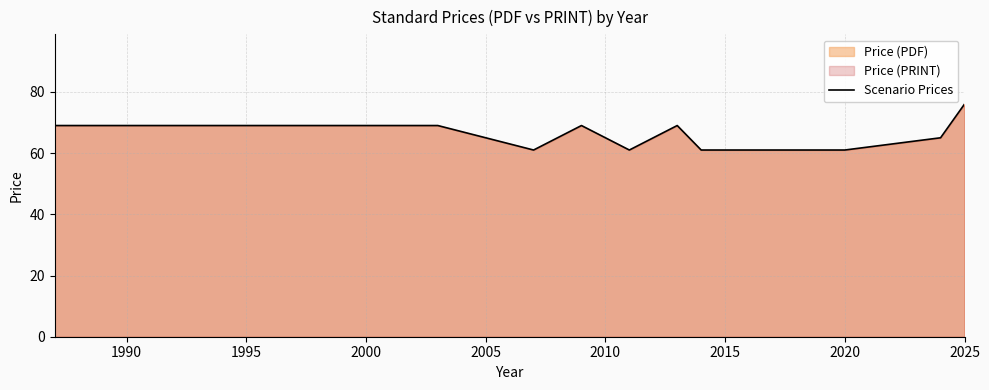

Does the chart display data point markers on the line(s)?

No